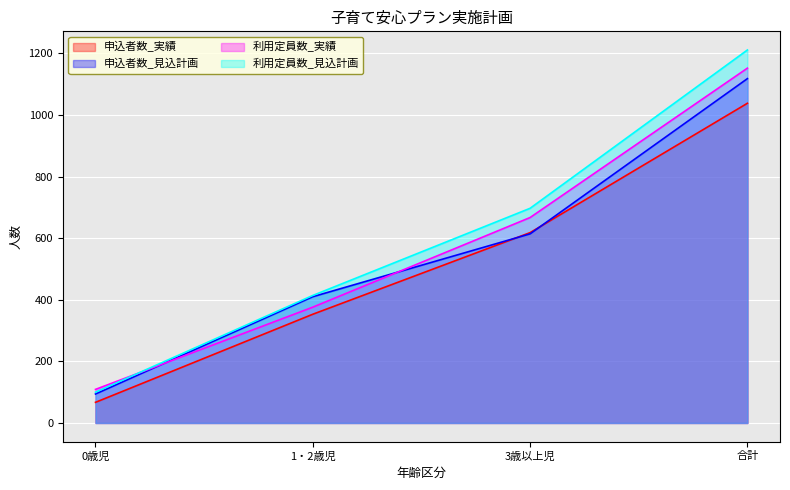

Count the 利用定員数_実績 values in the range 376 to 1152.

3